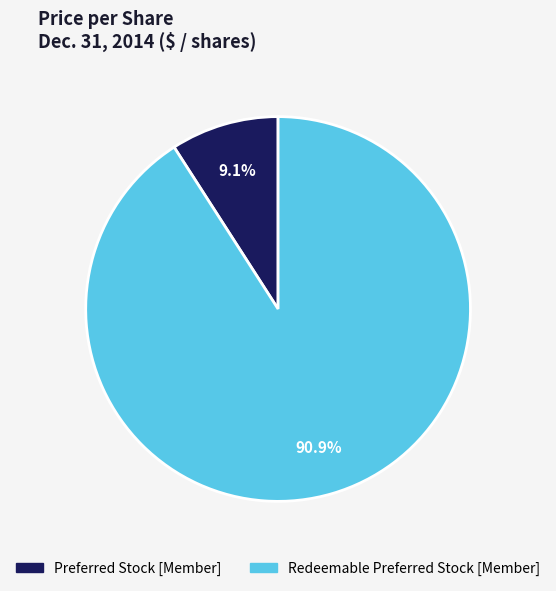

True or false: Preferred Stock [Member] accounts for 9% of the total.

True